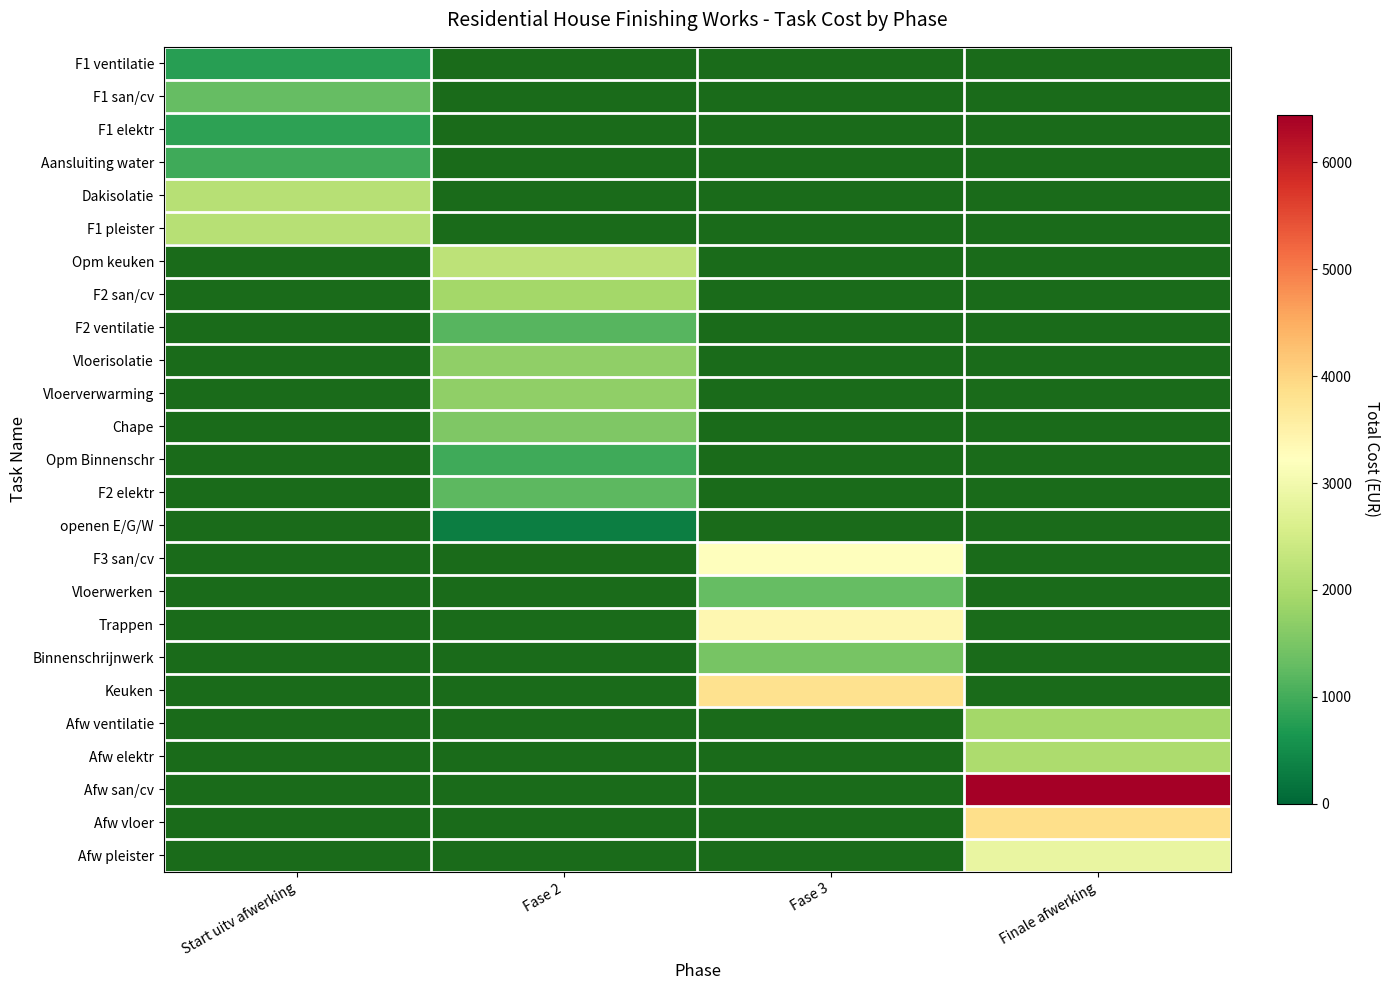

What is the smallest value displayed?

318.8